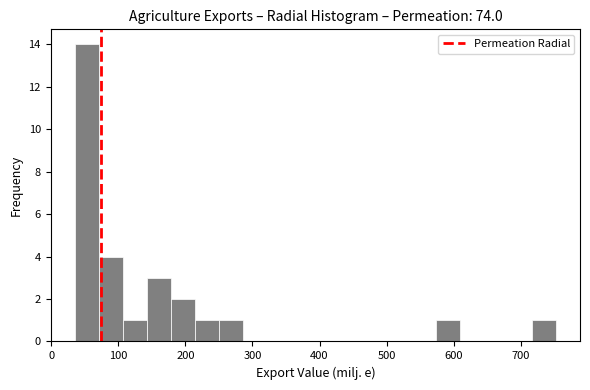

Around what value on the x-axis is the tallest bar? Give the approximate position of its centre, as read against the axis.

50